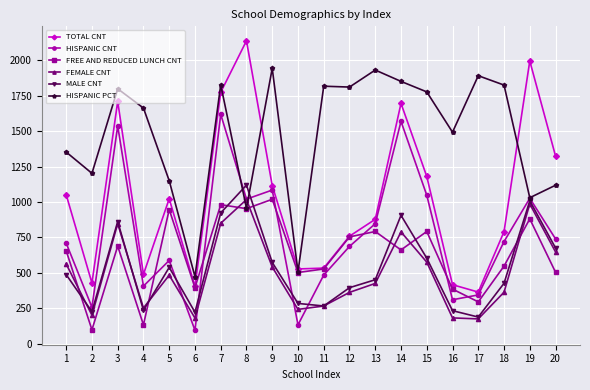

How many lines are shown in the chart?

6